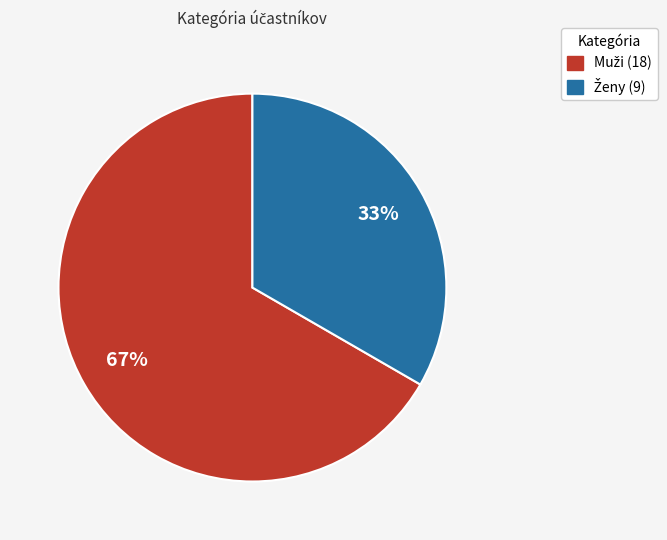

Is there a majority slice in this chart?

Yes